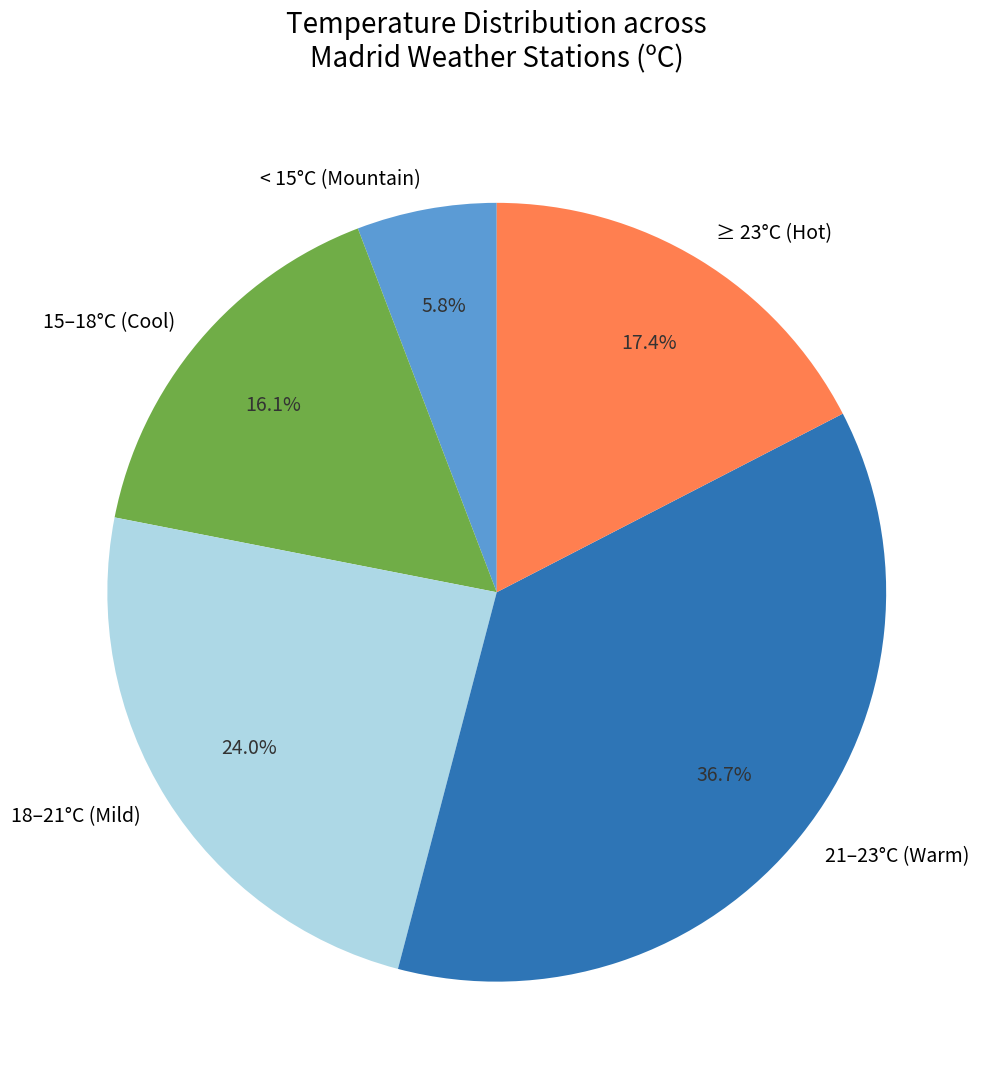

Does ≥ 23°C (Hot) account for over 50% of the chart?

No